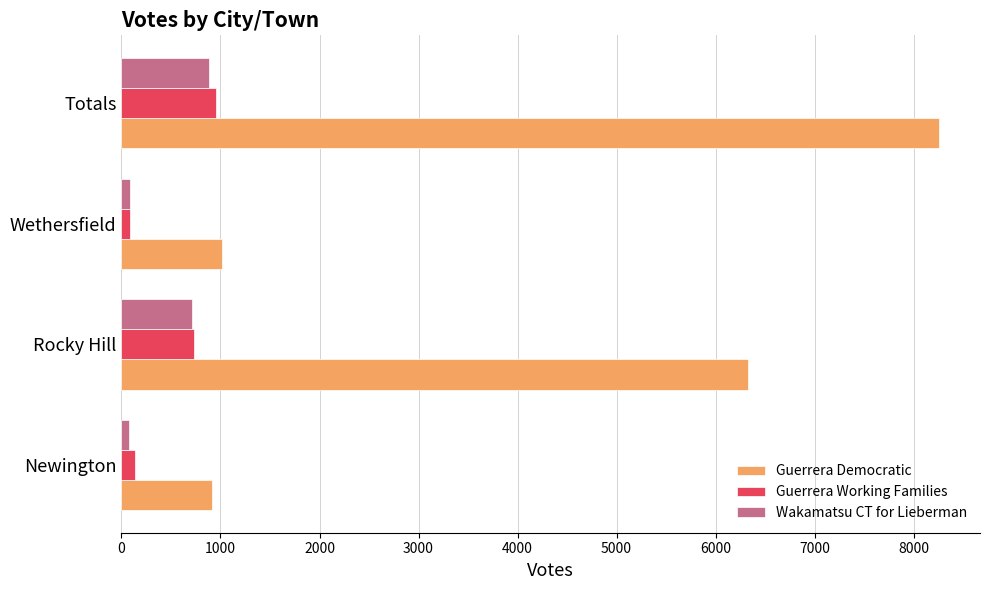

Which series has the largest range (max minus min)?

Guerrera Democratic